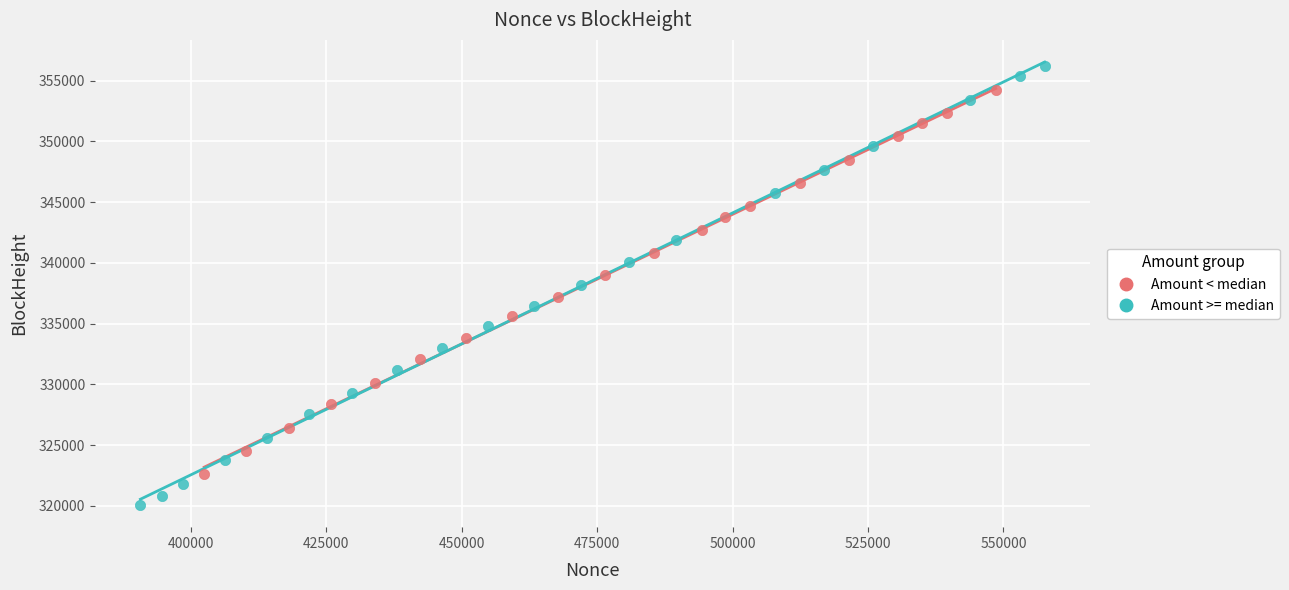

Which series has the largest Y range (max minus min)?

Amount >= median